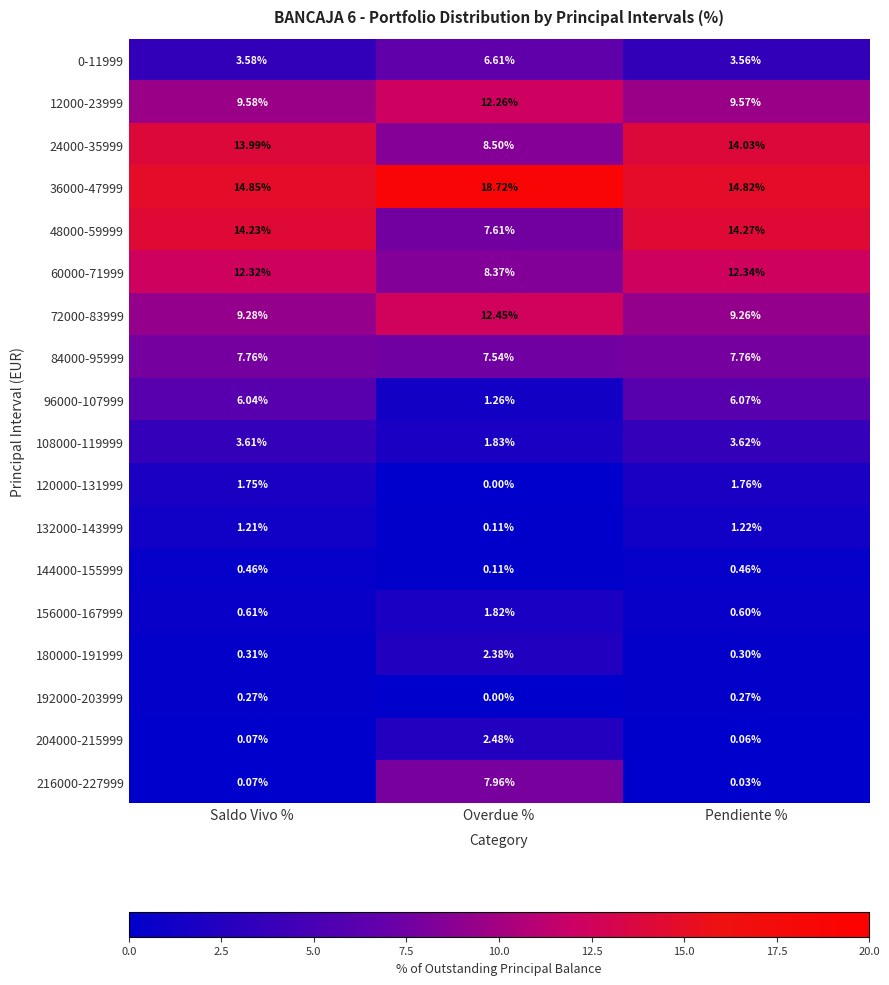

Count the number of data series in this chart.

18